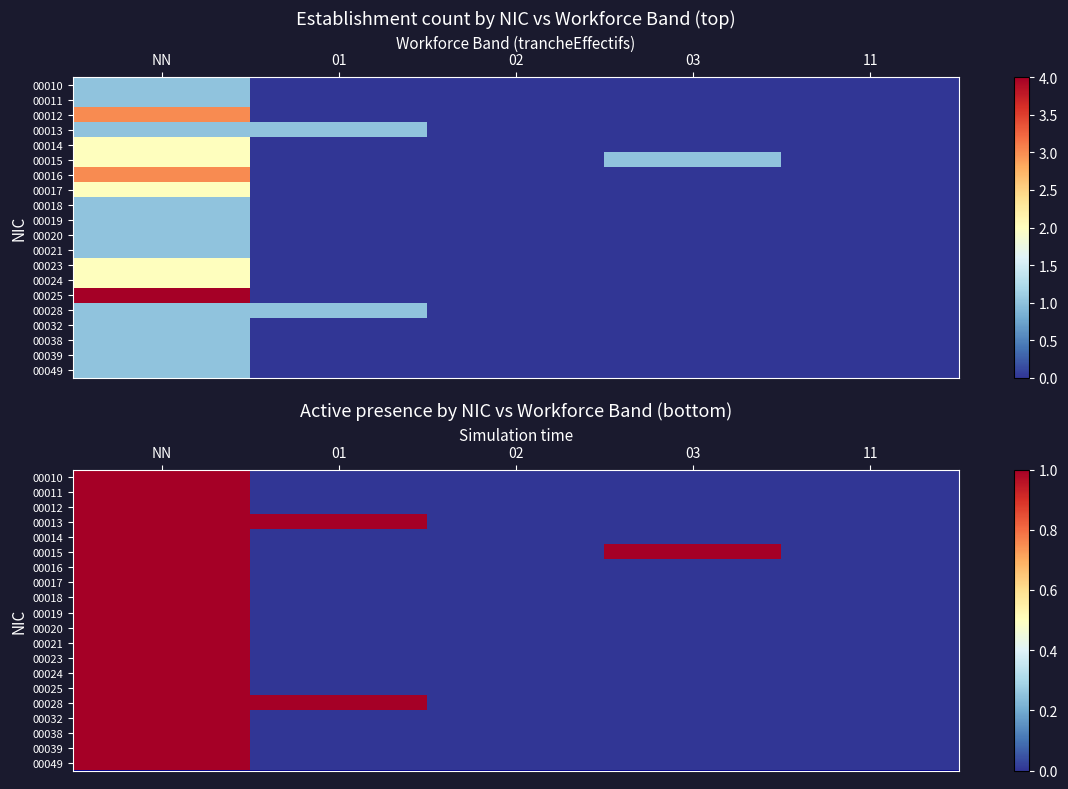

How many positive values does the 00038 series have?

1